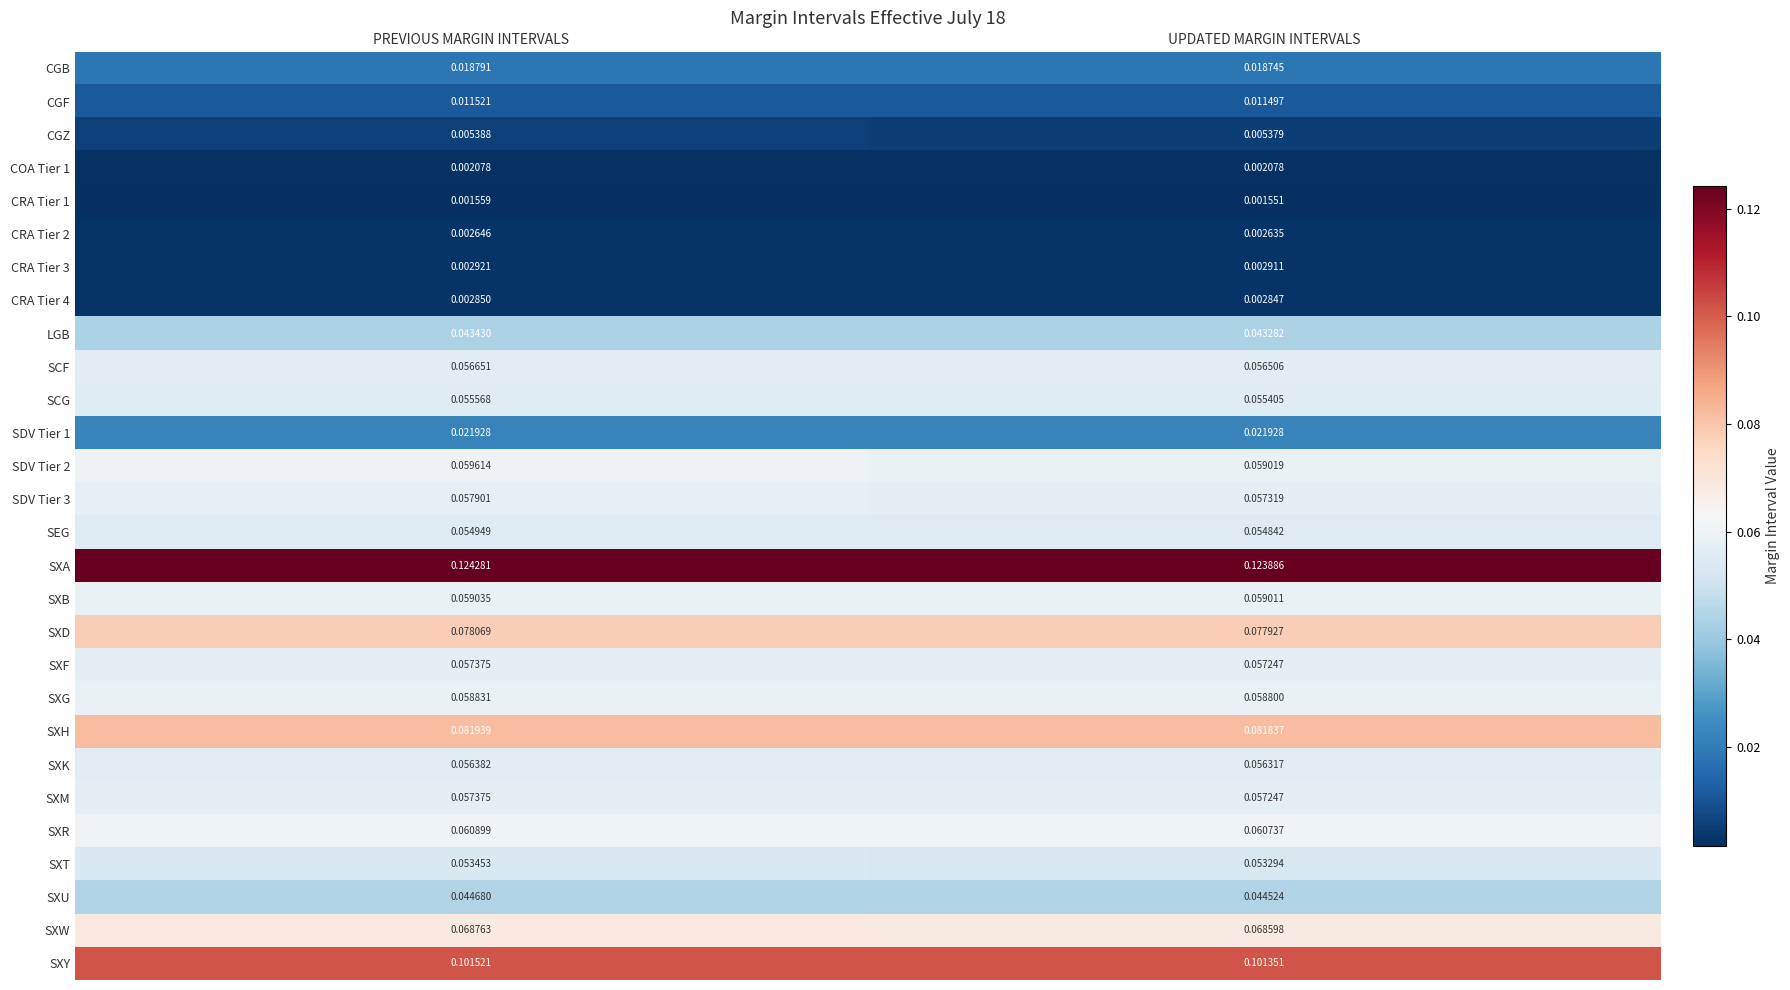

List the labels in order of SXA value, largest first.

PREVIOUS MARGIN INTERVALS, UPDATED MARGIN INTERVALS